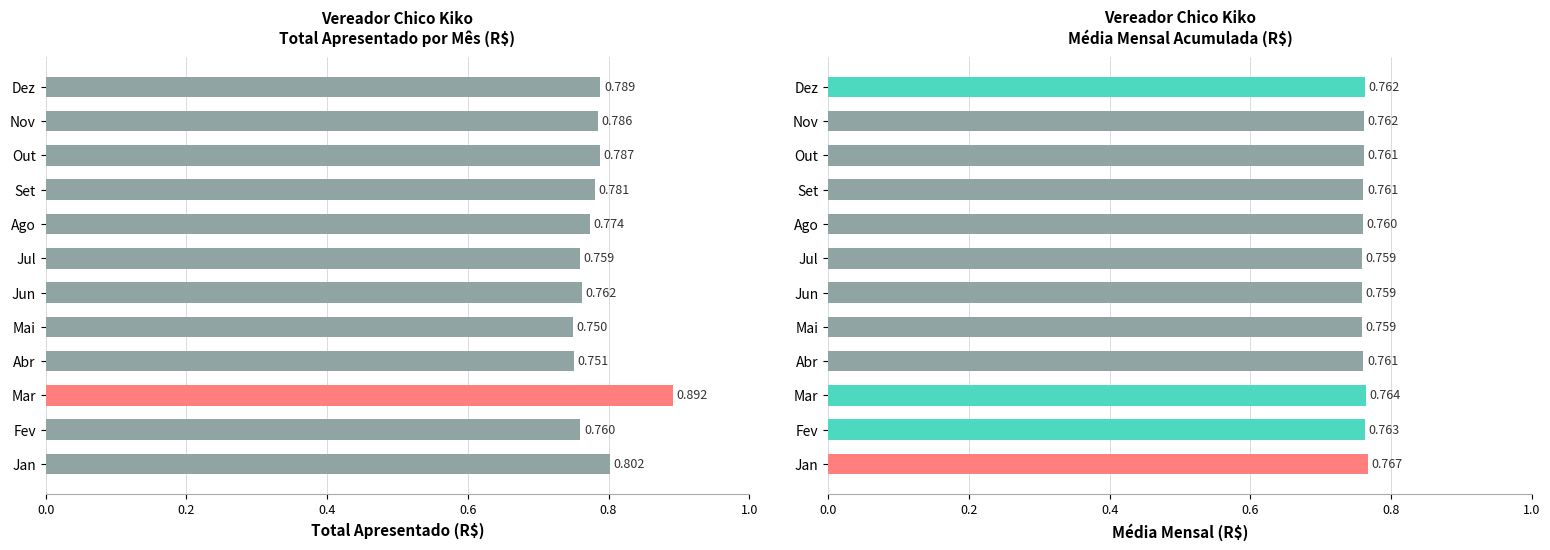

What is the difference between the maximum and minimum values in the Total Apresentado series?

0.1